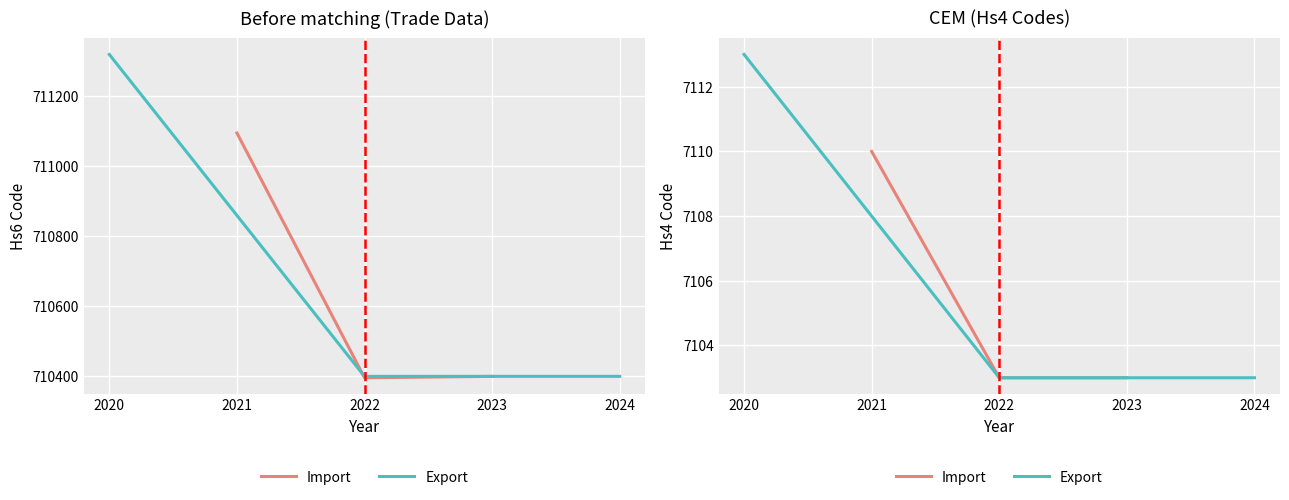

What is the difference between the maximum and minimum values in the Import series?

7